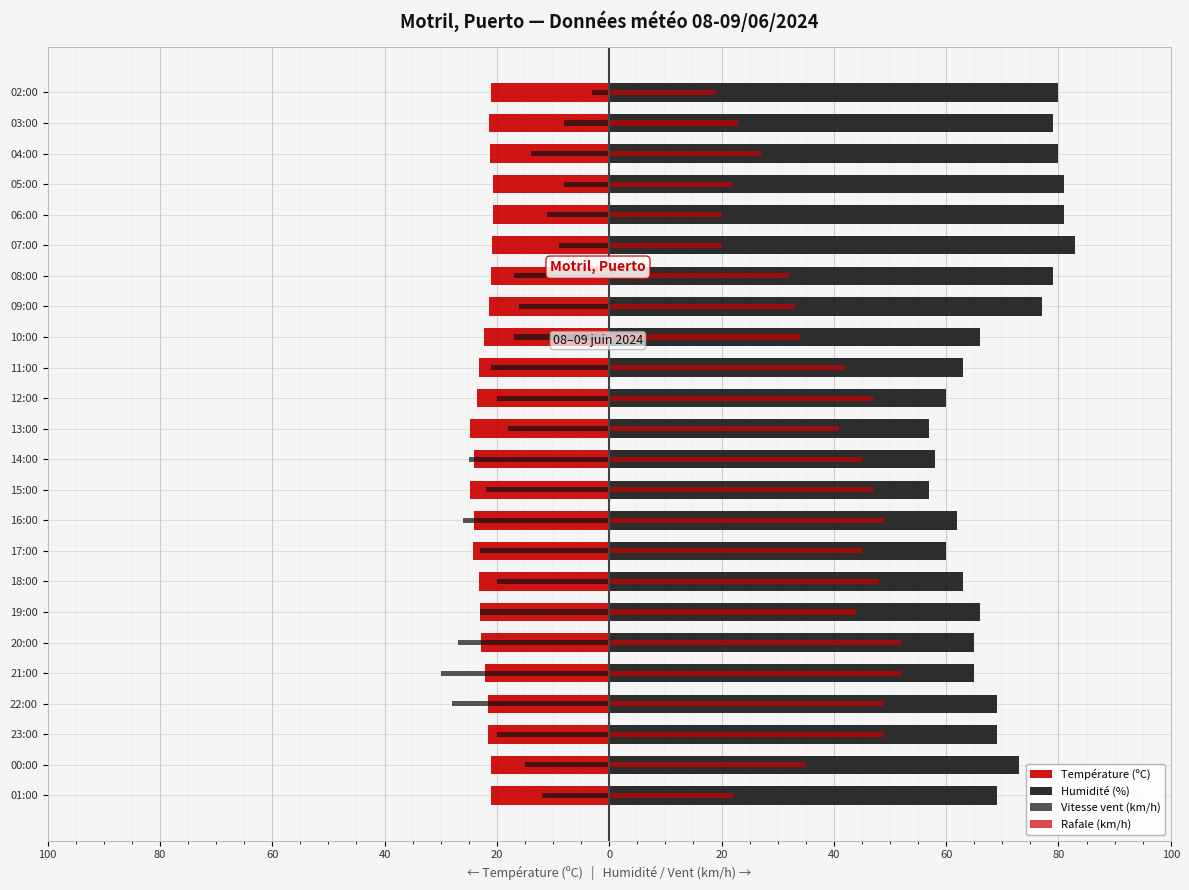

What is the value of the Humidité (%) bar at the 12th from the left?

58.0